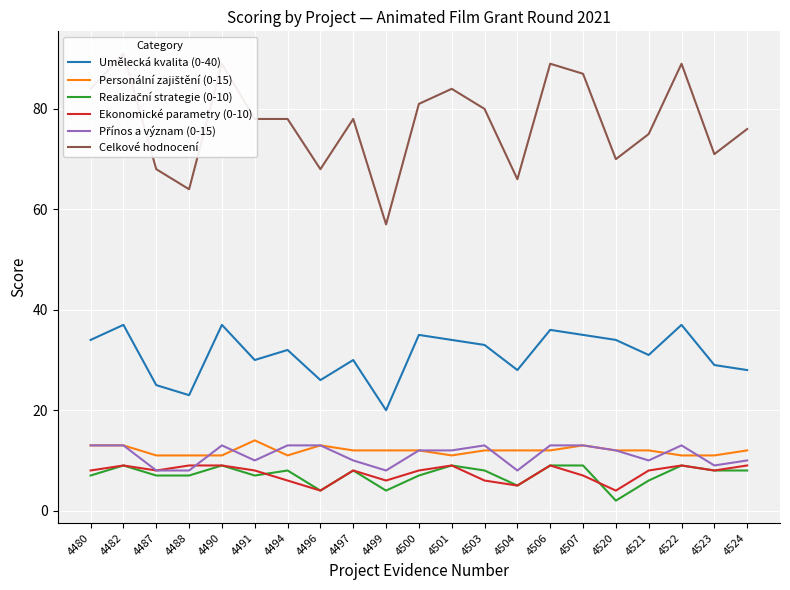

At 4480, list the series in order from smallest to largest.

Realizační strategie (0-10), Ekonomické parametry (0-10), Personální zajištění (0-15), Přínos a význam (0-15), Umělecká kvalita (0-40), Celkové hodnocení